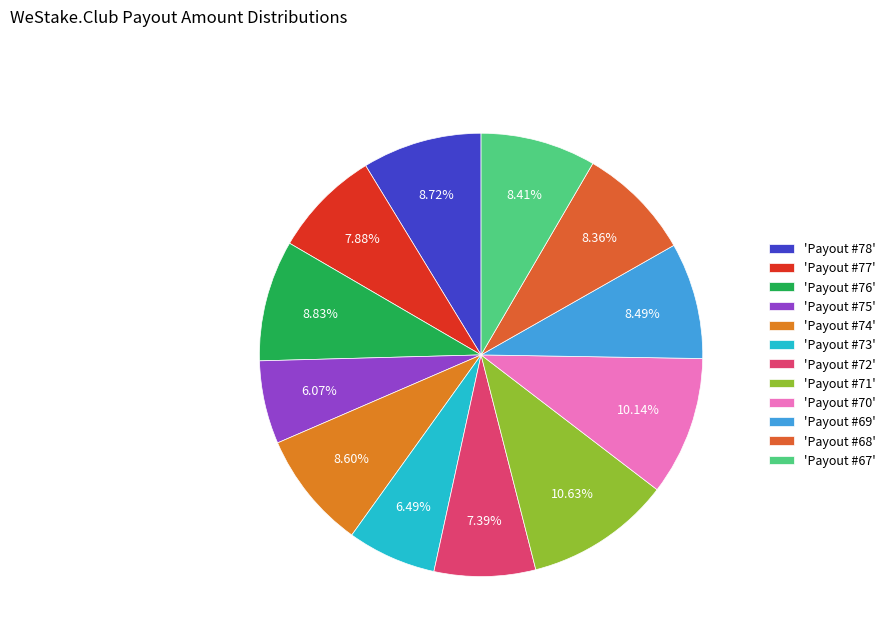

Rank the categories by value from lowest to highest.

Payout #75, Payout #73, Payout #72, Payout #77, Payout #68, Payout #67, Payout #69, Payout #74, Payout #78, Payout #76, Payout #70, Payout #71